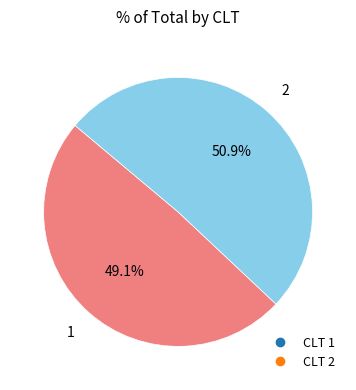

Count the number of slices in the pie.

2